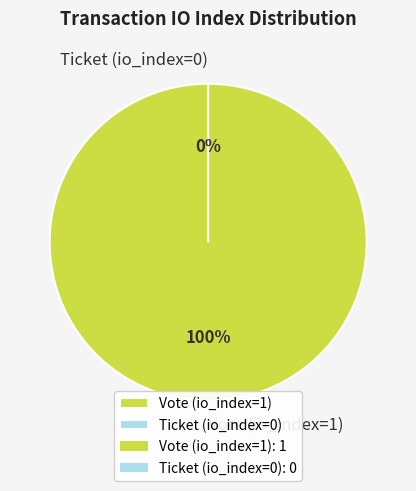

How many segments does this pie chart have?

2